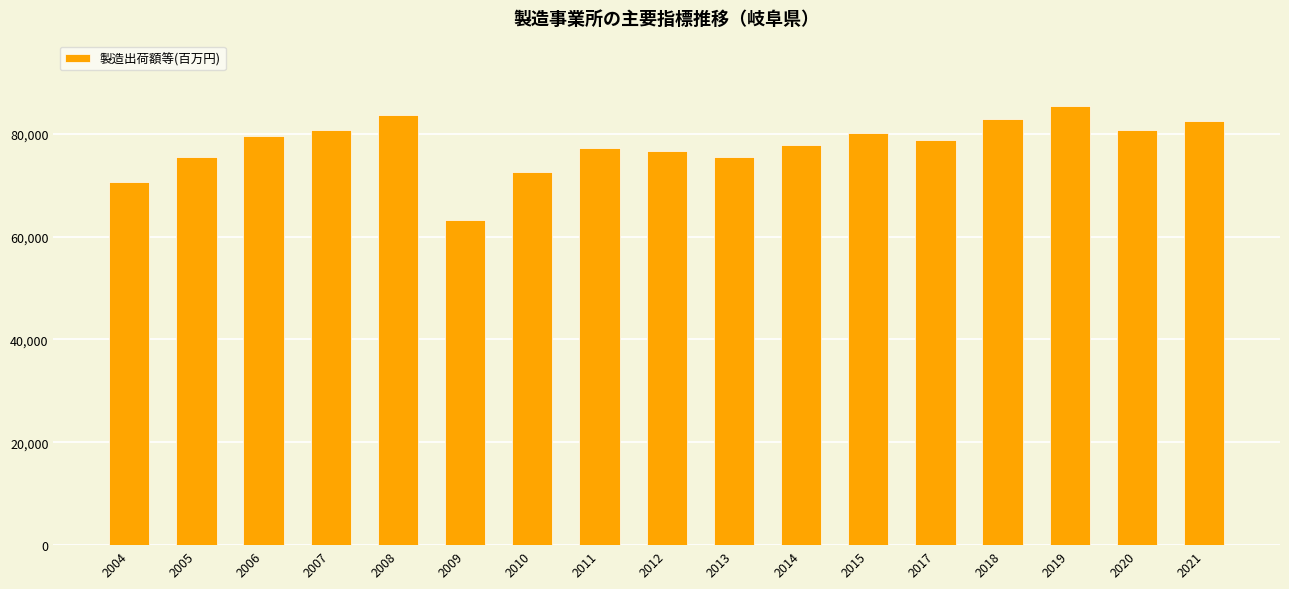

The chart shows a value of 80131 at 2015. True or false?

True